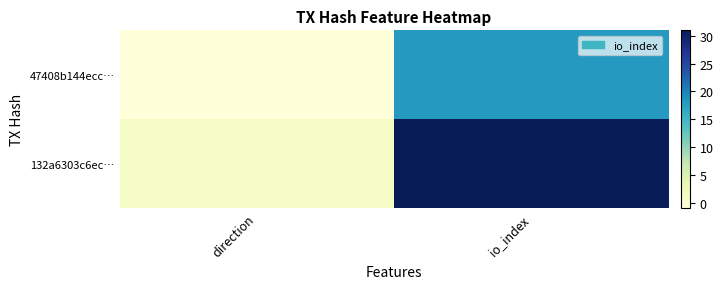

At how many categories does at least one series exceed 11?

1